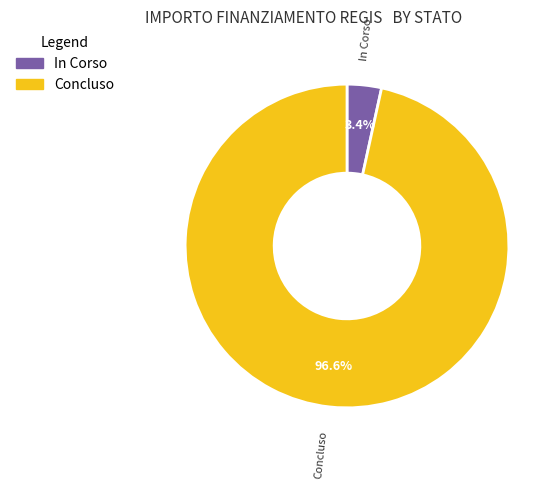

To the nearest percent, what portion does In Corso represent?

3%